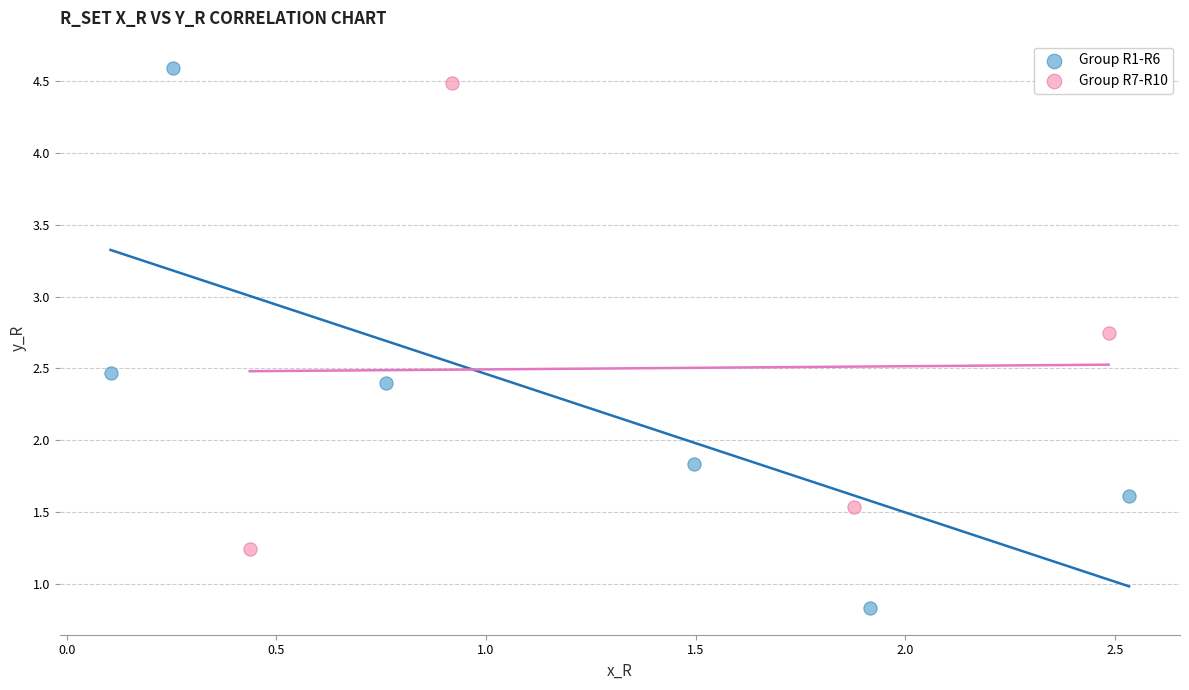

Which series contains the lowest Y value?

Group R1-R6